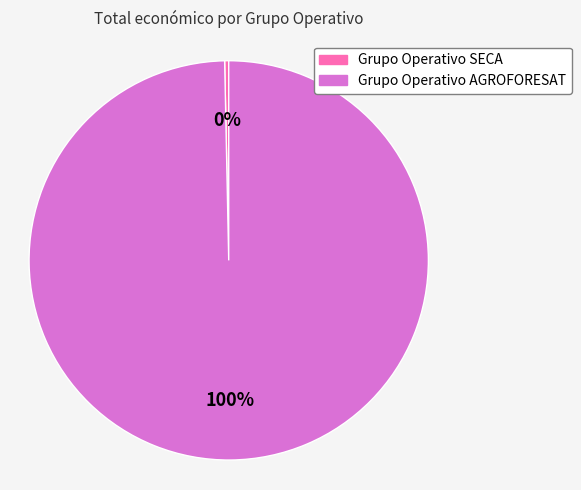

Is there a majority slice in this chart?

Yes